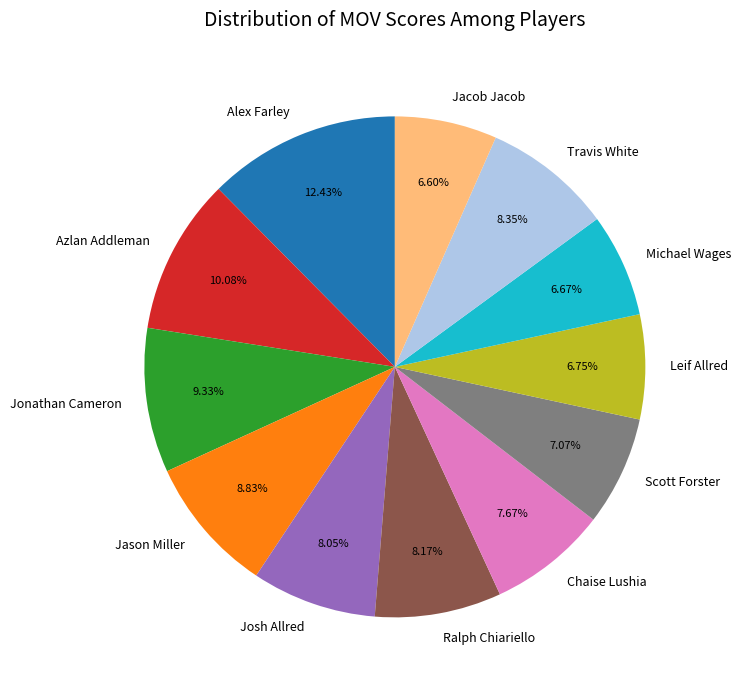

The Jacob Jacob slice represents 7% of the pie. True or false?

True